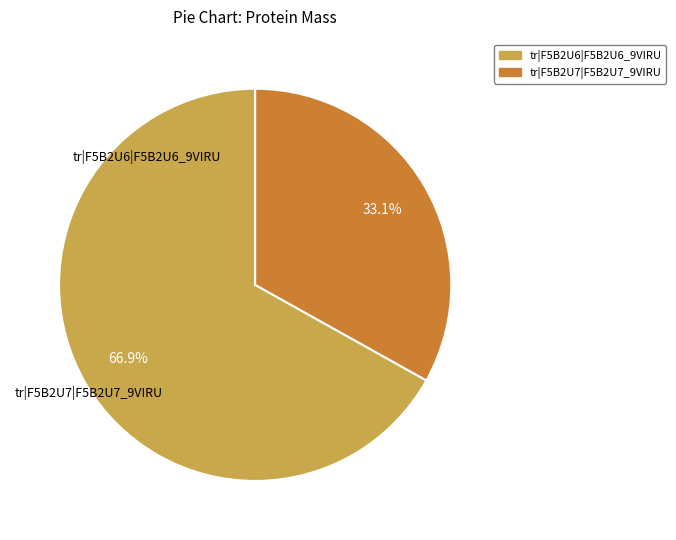

Which category accounts for the majority?

tr|F5B2U6|F5B2U6_9VIRU